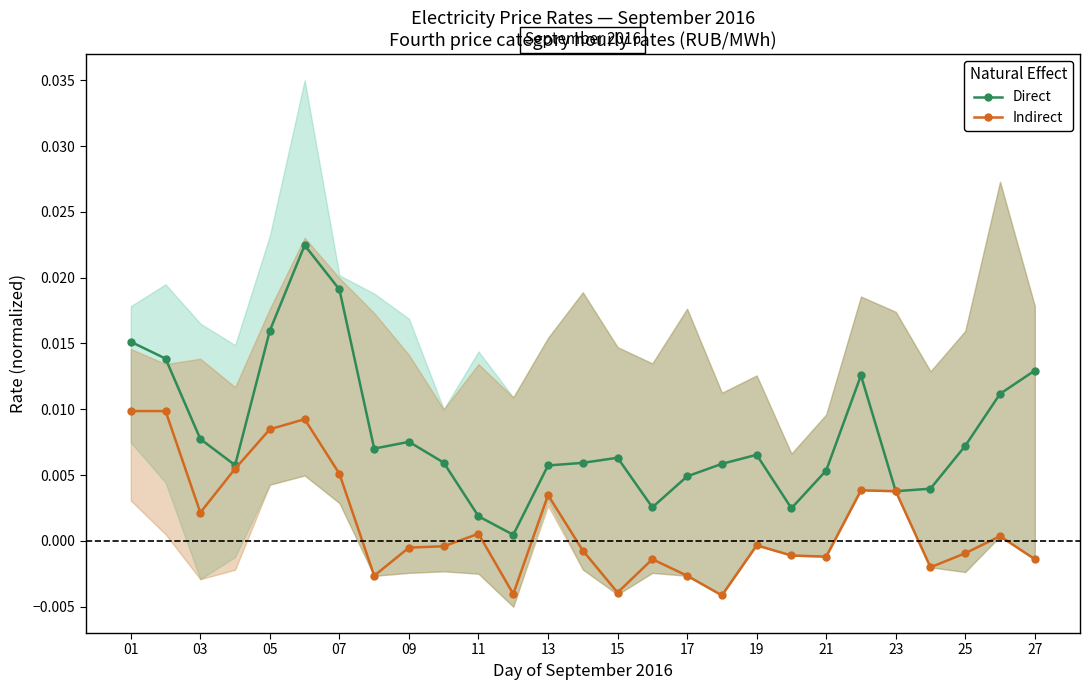

Which series has the widest spread of values?

Direct